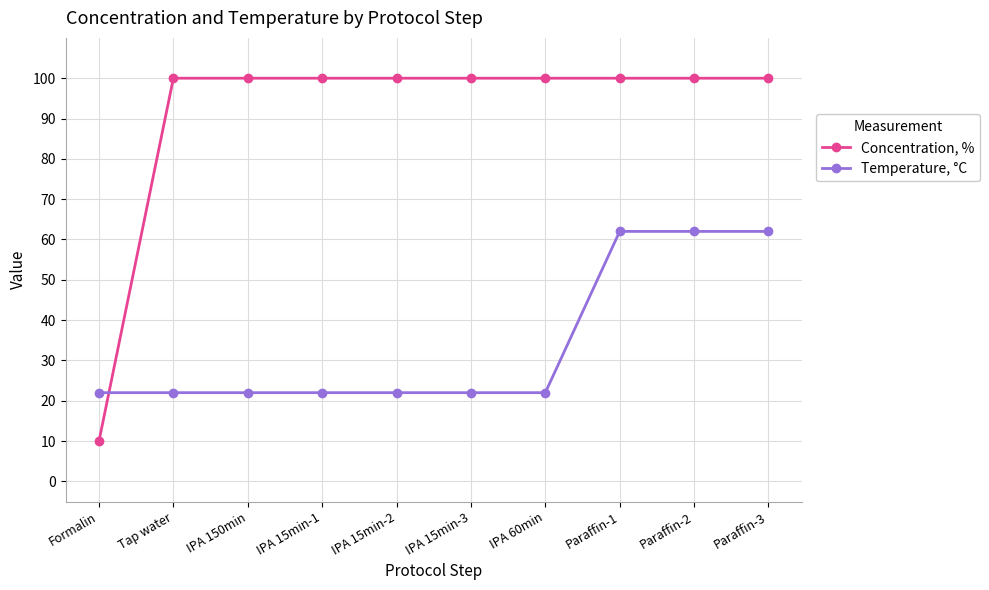

Is it true that Temperature, °C equals 22 at IPA 15min-3?

True